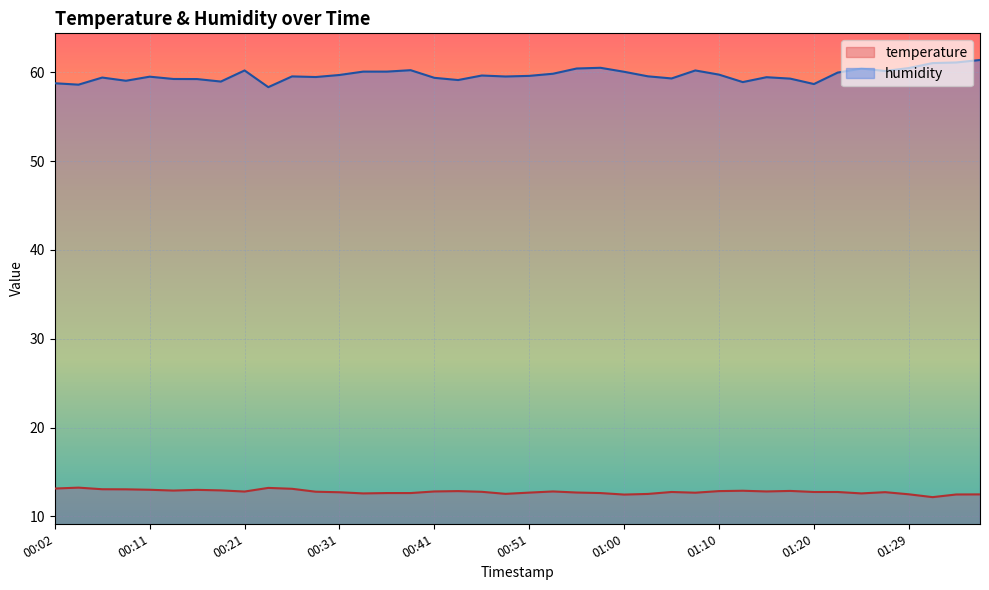

List the labels in order of temperature value, smallest first.

01:32, 01:00, 01:34, 01:37, 01:29, 01:03, 00:48, 00:34, 01:25, 00:36, 00:38, 00:58, 01:08, 00:51, 00:55, 00:31, 01:27, 01:05, 01:20, 01:22, 00:46, 00:29, 00:21, 00:41, 00:53, 01:15, 00:43, 01:10, 01:17, 01:12, 00:14, 00:19, 00:16, 00:11, 00:09, 00:07, 00:26, 00:02, 00:24, 00:04